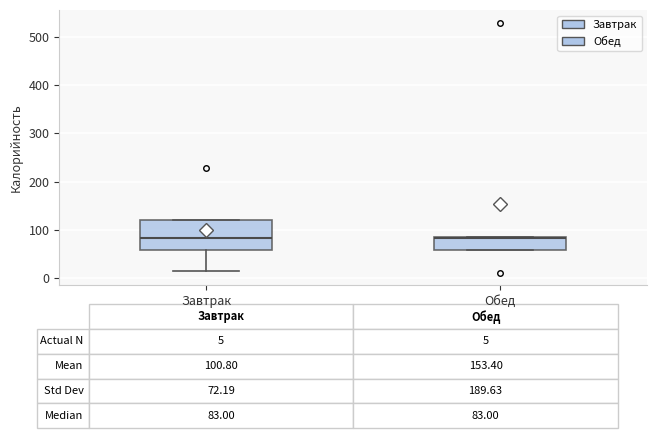

Which box is the tallest, from its lower edge to its upper edge?

Завтрак